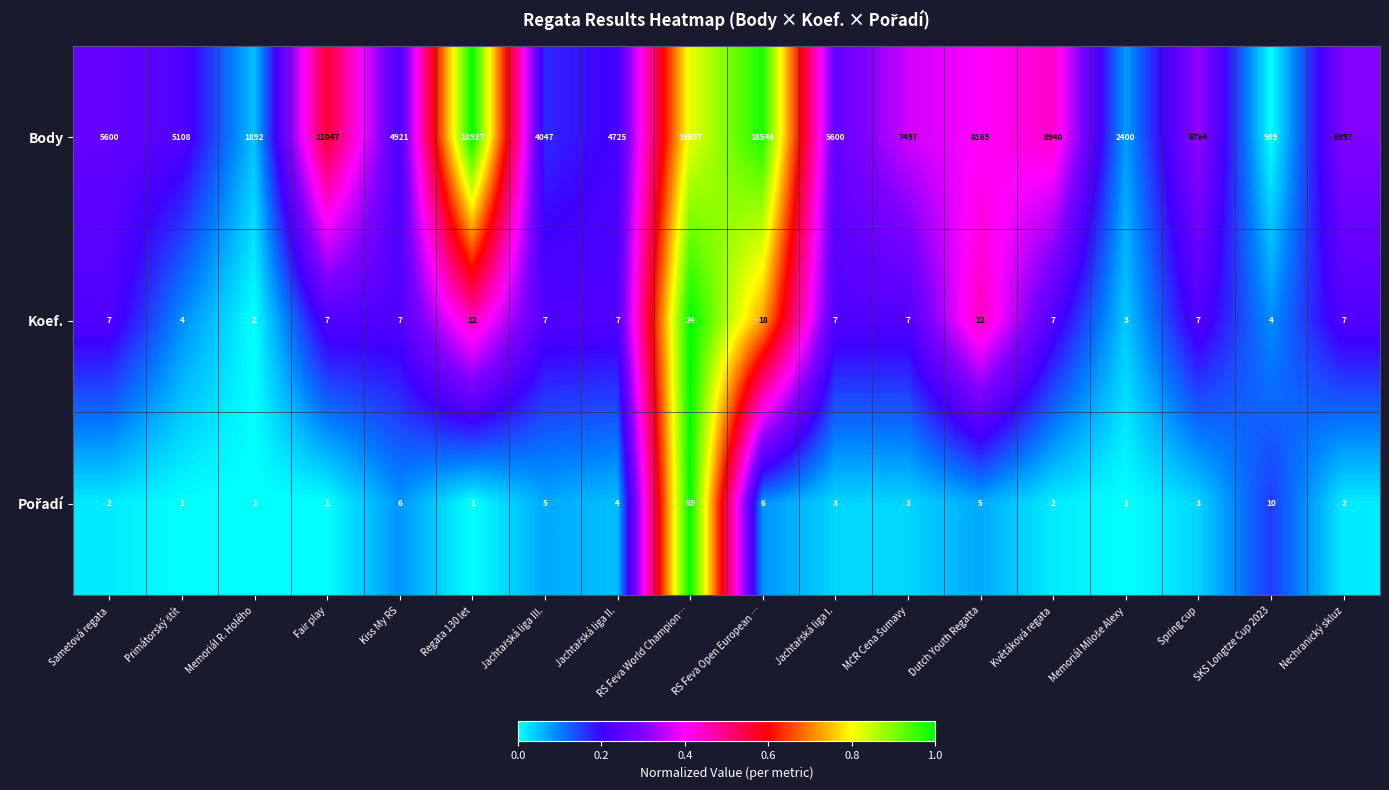

The value of Body at RS Feva Open European … is 18548. True or false?

True